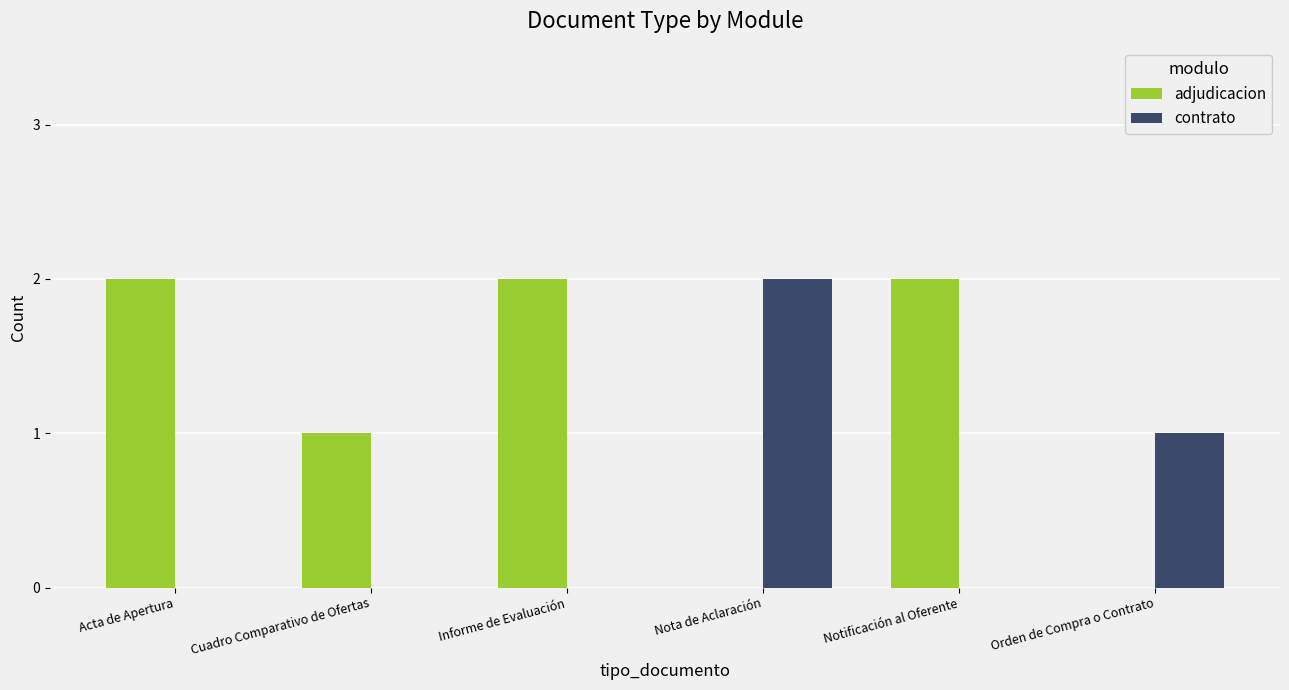

What is the sum of all contrato values?

3